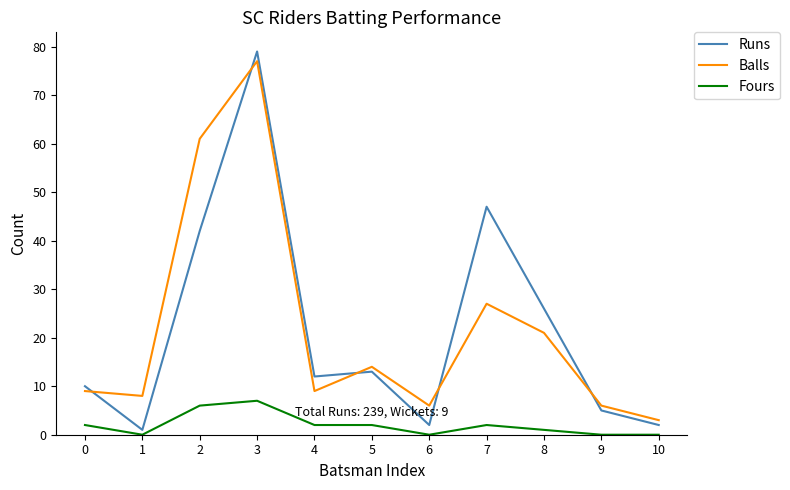

True or false: Fours and Balls intersect in this chart.

False